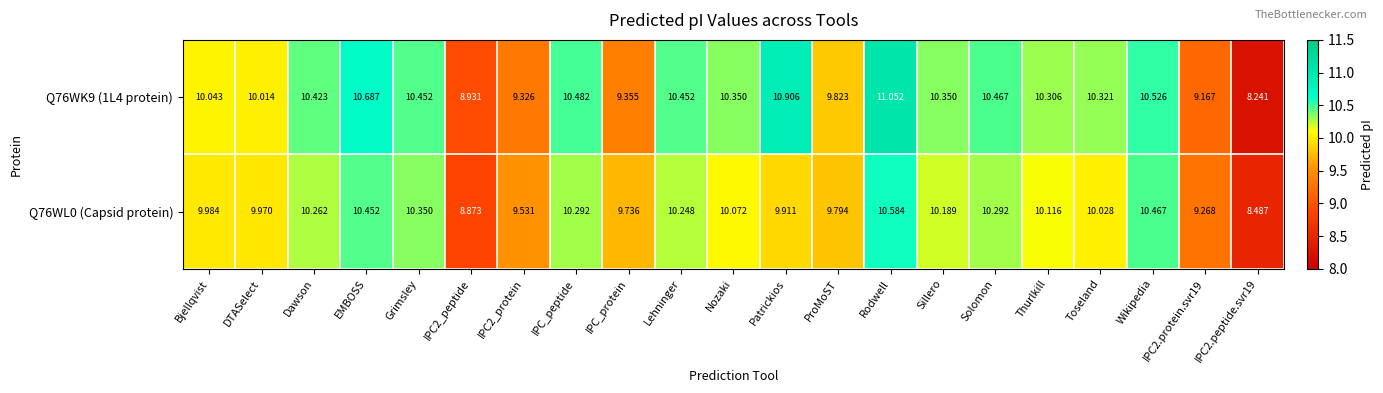

Which series has the widest spread of values?

Q76WK9 (1L4 protein)